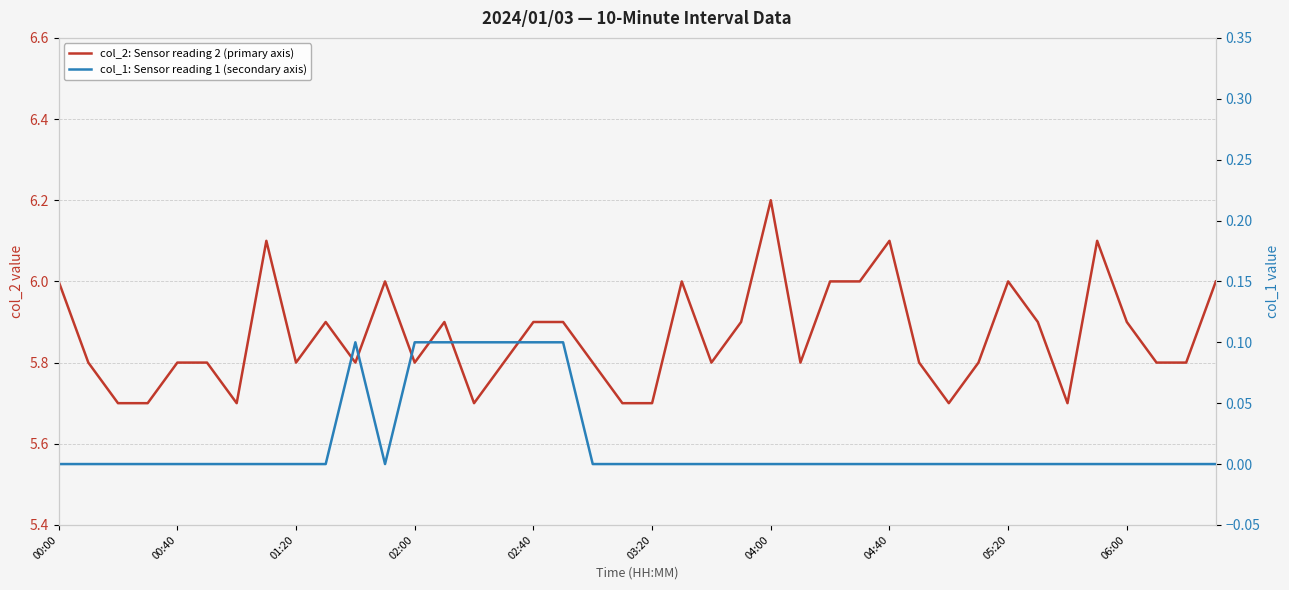

Count the number of categories in the chart.

40